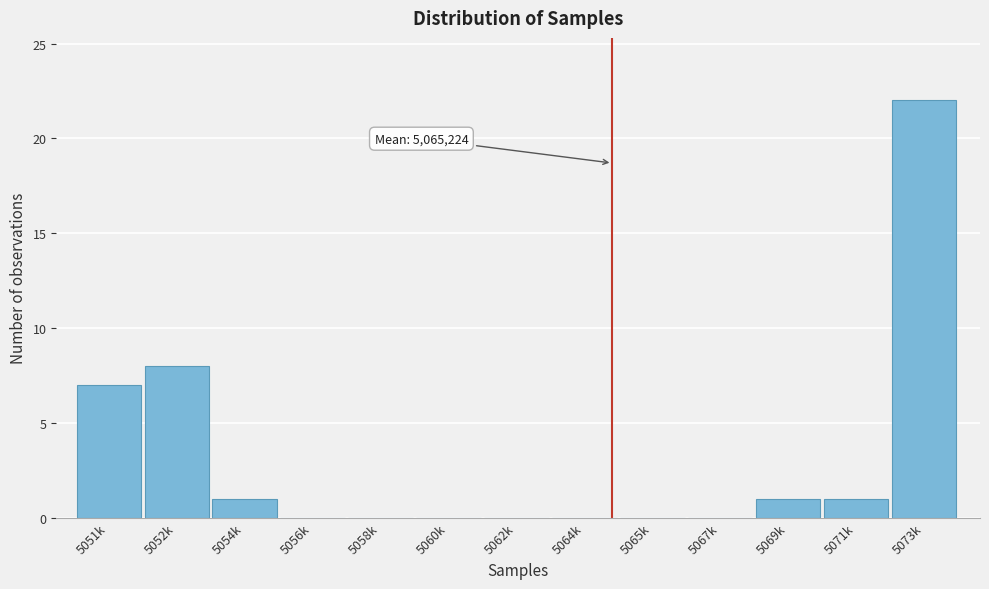

Reading left to right, extract all data points from this chart.

5051k=7	5052k=8	5054k=1	5056k=0	5058k=0	5060k=0	5062k=0	5064k=0	5065k=0	5067k=0	5069k=1	5071k=1	5073k=22